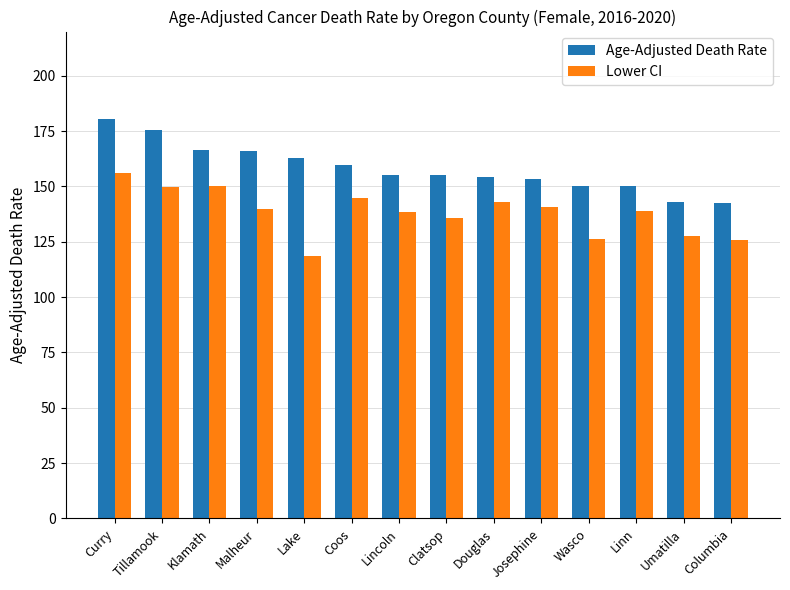

How many groups of bars are there?

14